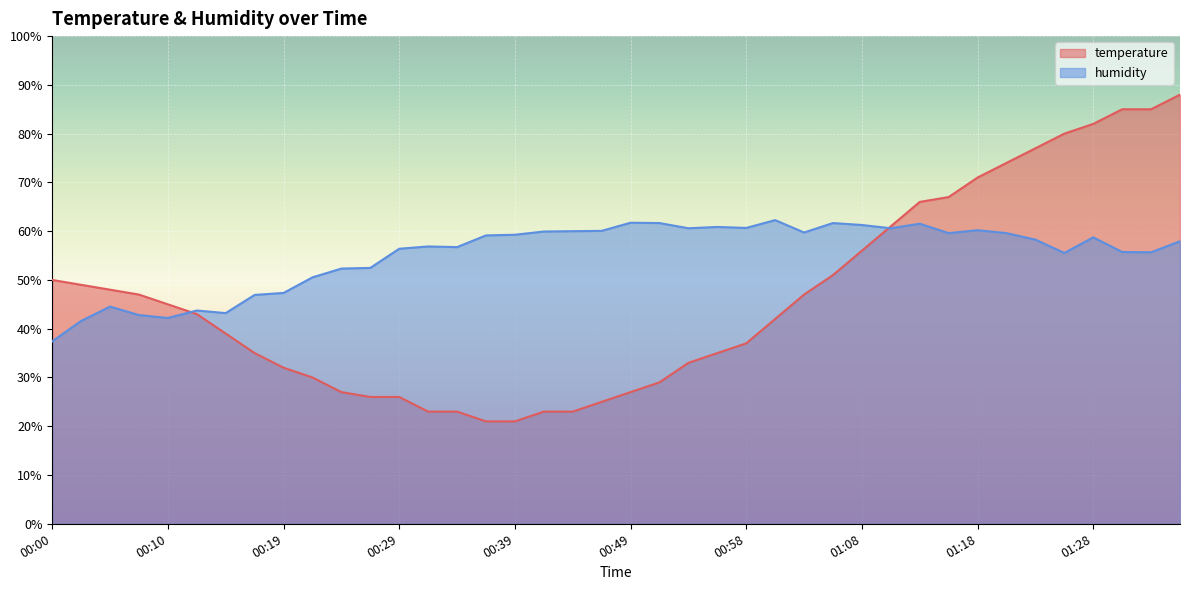

List the series in order of their peak value, lowest first.

humidity, temperature